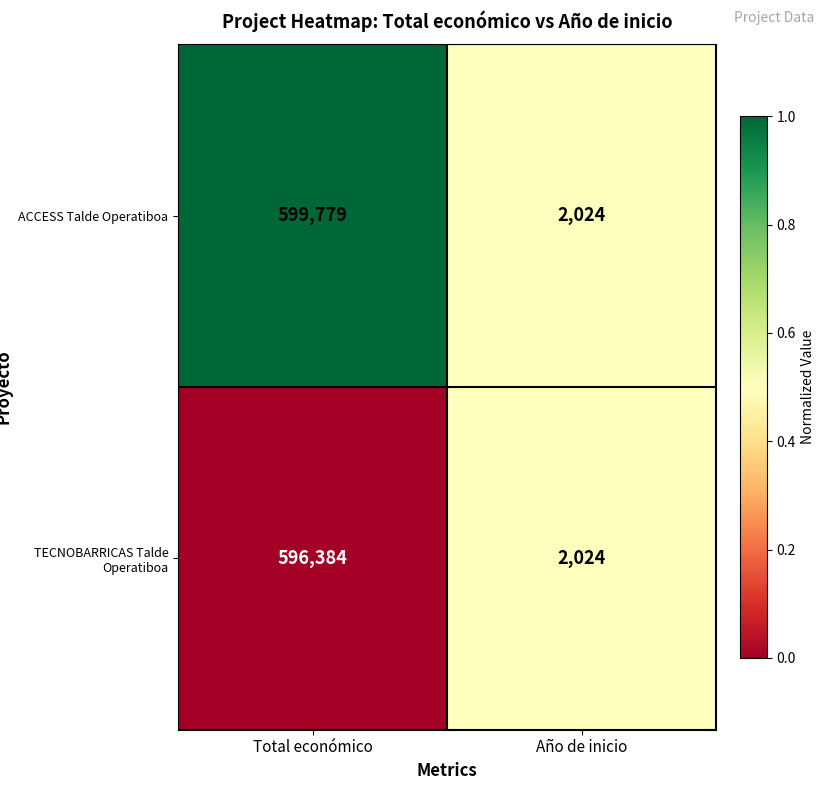

List the series in order of their overall mean, highest first.

ACCESS Talde Operatiboa, TECNOBARRICAS Talde Operatiboa